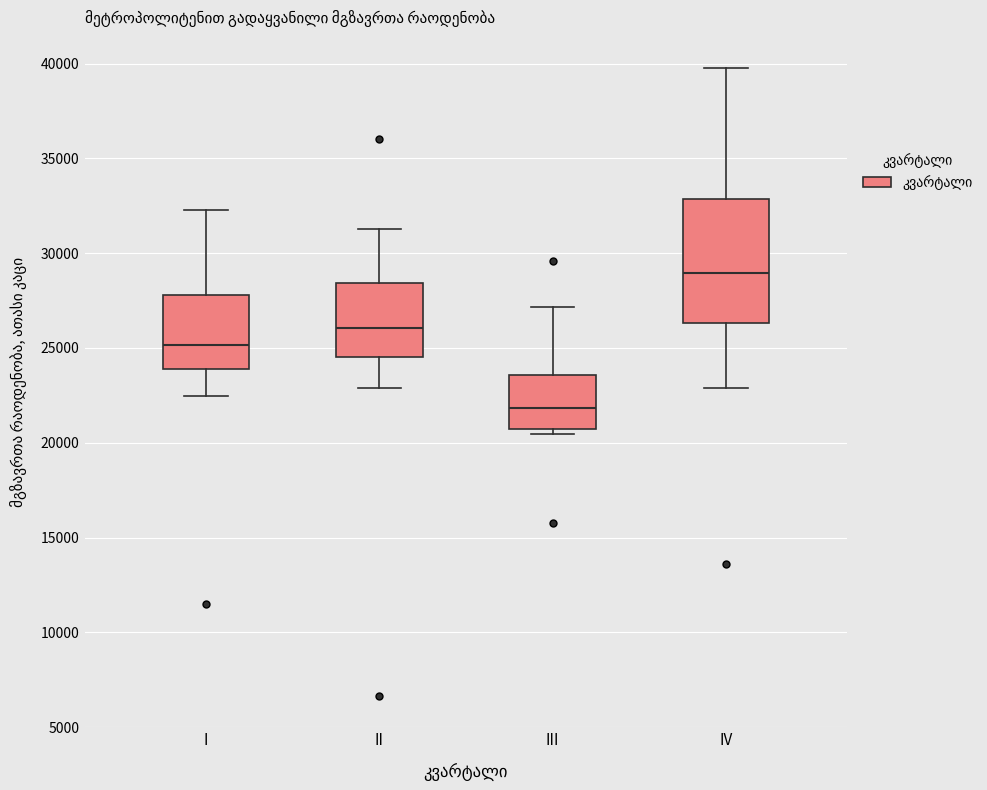

Comparing the boxes themselves (not the whiskers), which one is the tallest?

IV